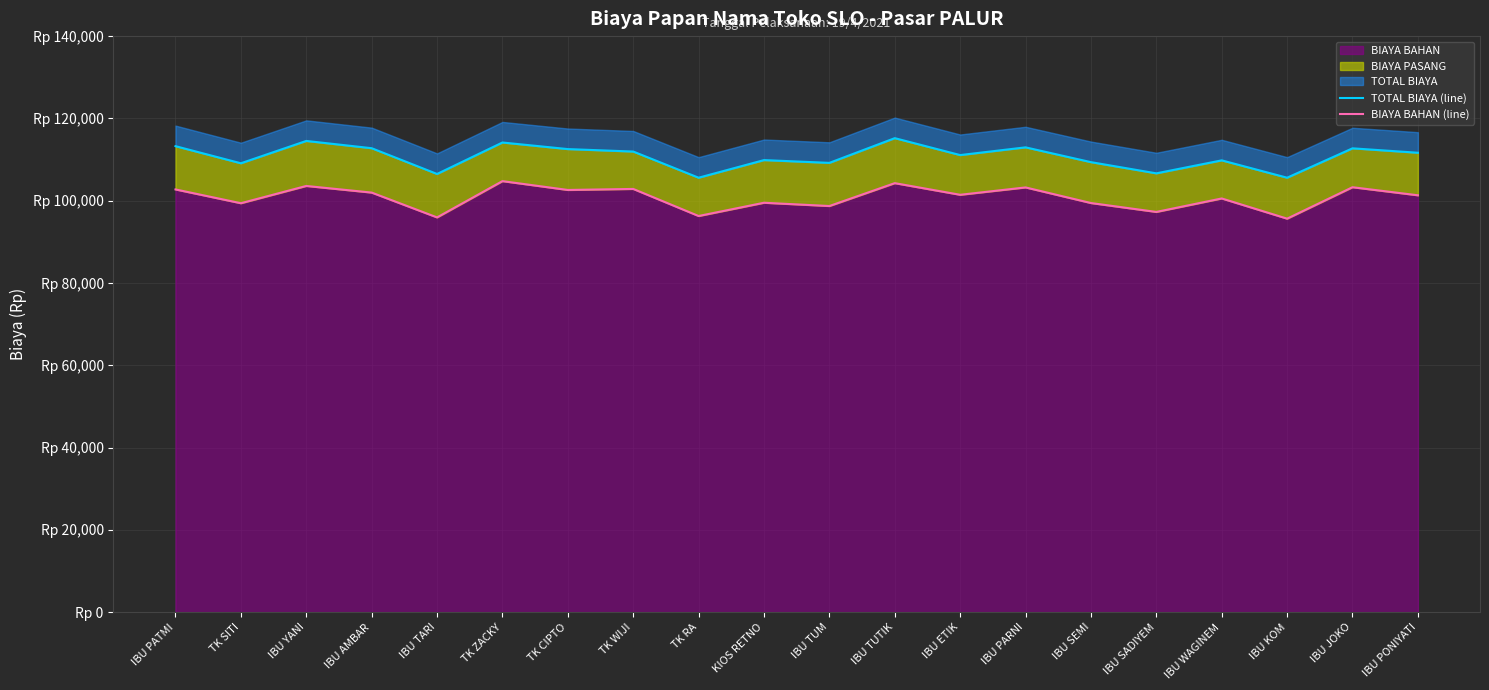

How many values in the TOTAL BIAYA (line) series exceed 111656?

10